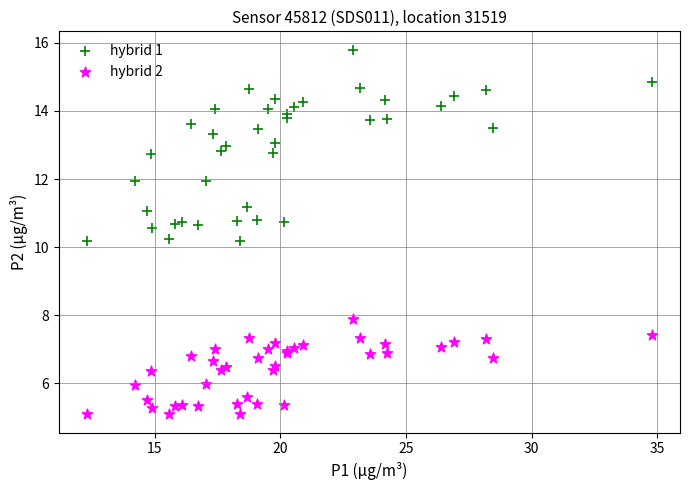

Which series has the widest spread of Y values?

hybrid 1